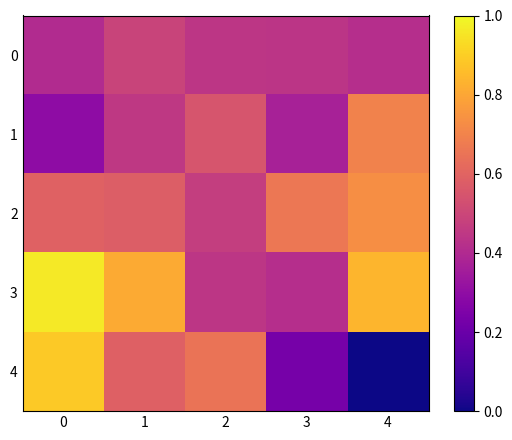

Reading left to right, transcribe all the data shown in this chart.

0: 0=0.4	1=0.5	2=0.4	3=0.4	4=0.4
1: 0=0.3	1=0.5	2=0.5	3=0.4	4=0.7
2: 0=0.6	1=0.6	2=0.5	3=0.7	4=0.7
3: 0=1.0	1=0.8	2=0.4	3=0.4	4=0.8
4: 0=0.9	1=0.6	2=0.6	3=0.2	4=0.0